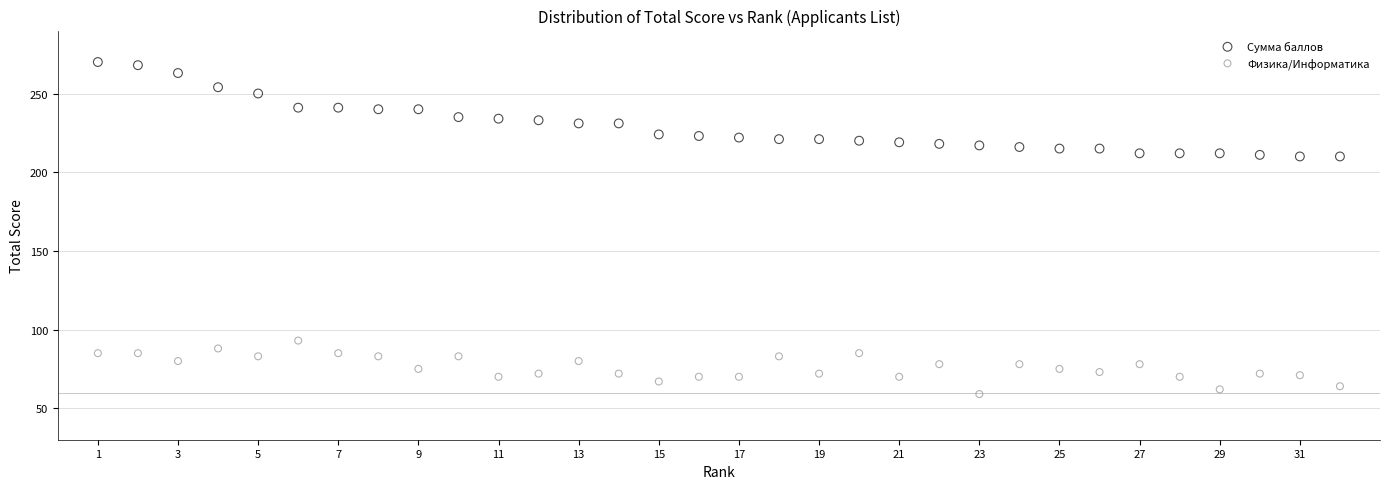

Which series contains the lowest Y value?

Физика/Информатика